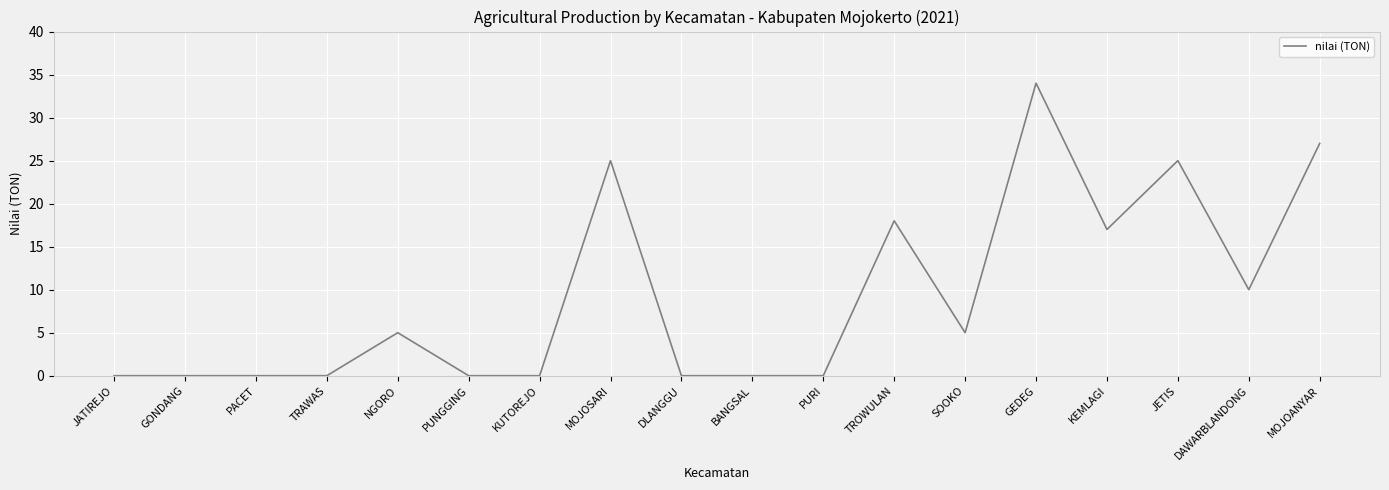

Does the chart display data point markers on the line(s)?

No